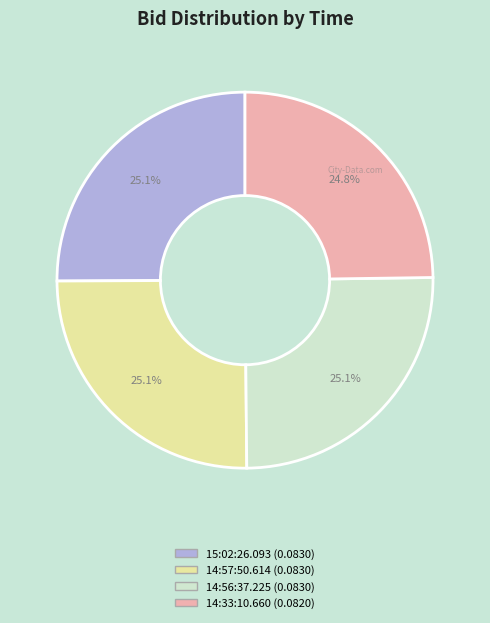

Does 14:56:37.225 represent more than half of the total?

No